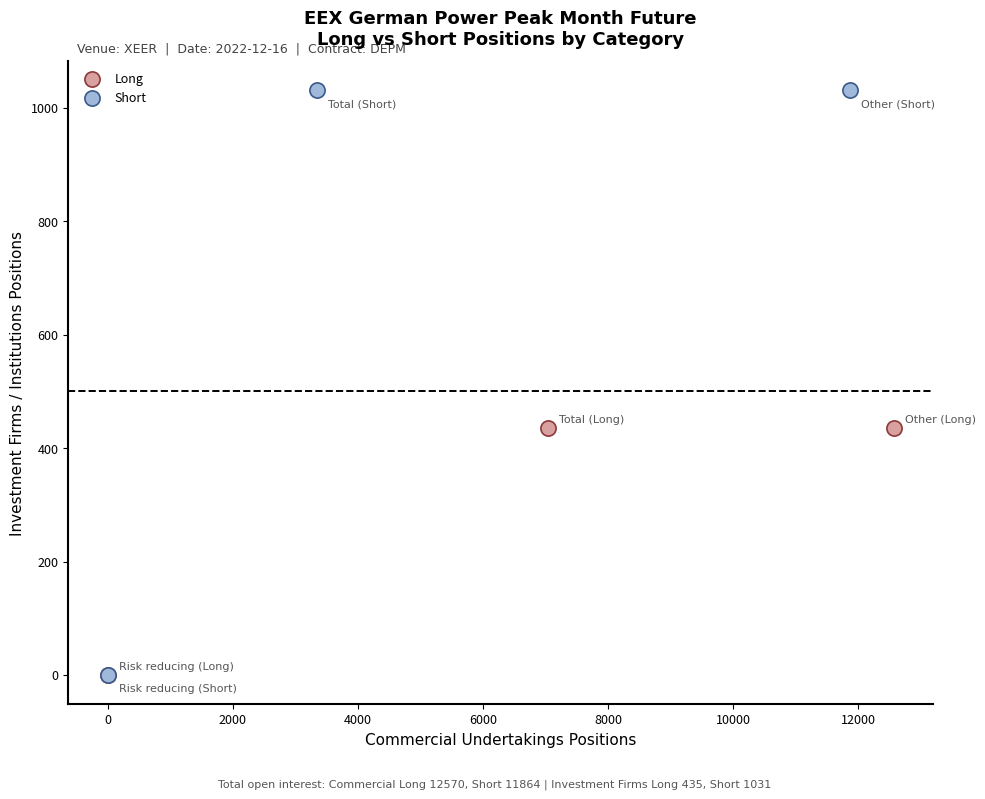

Which series has the widest spread of Y values?

Short